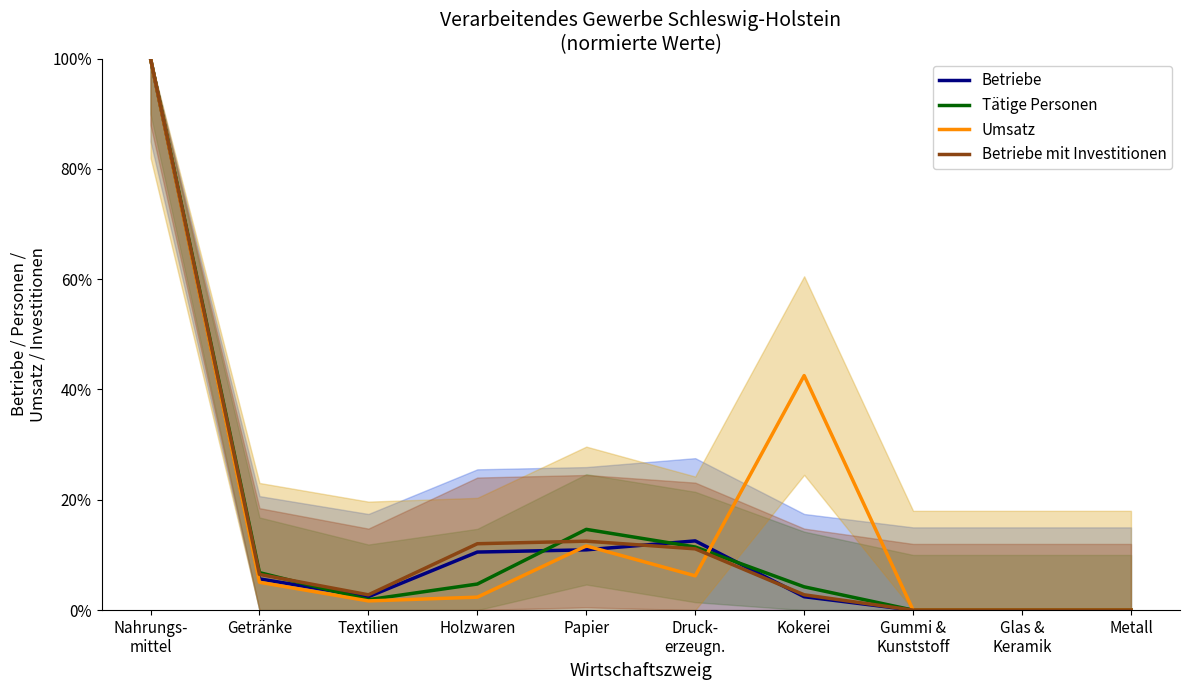

True or false: Betriebe mit Investitionen and Tätige Personen intersect in this chart.

True